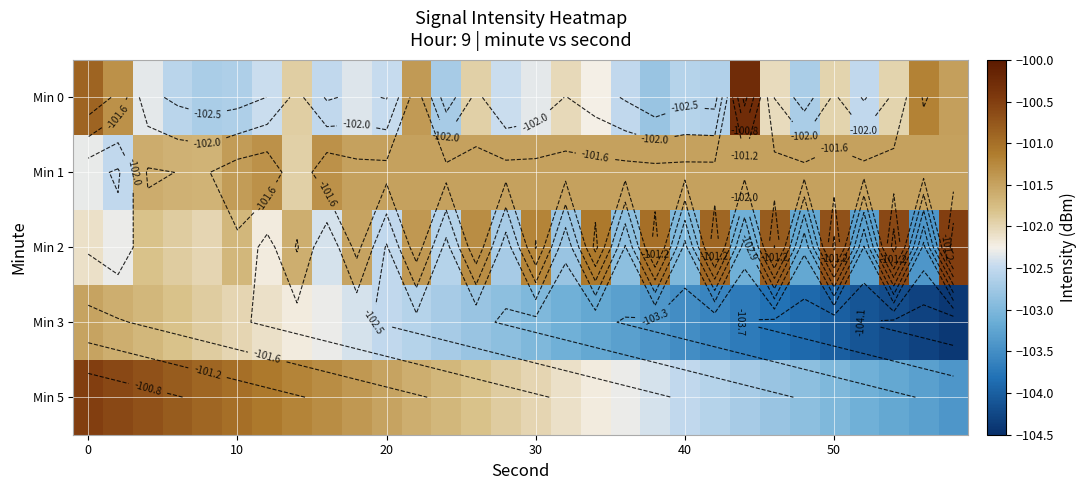

Rank the series by their maximum value, from highest to lowest.

Min 0, Min 2, Min 5, Min 1, Min 3